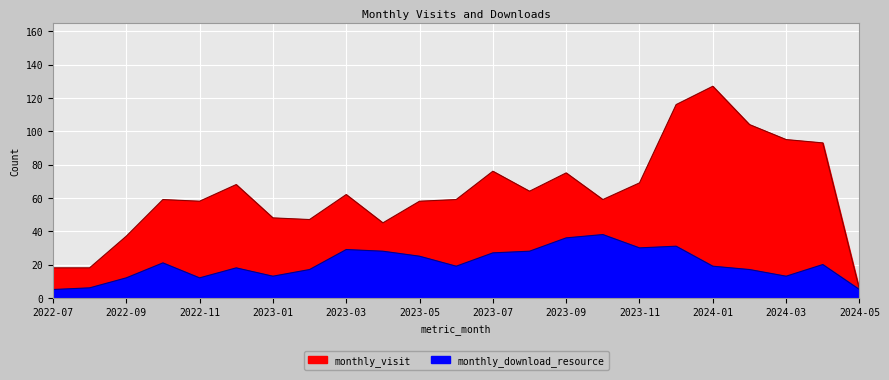

The monthly_visit series shows 166 at 2023-12. True or false?

False